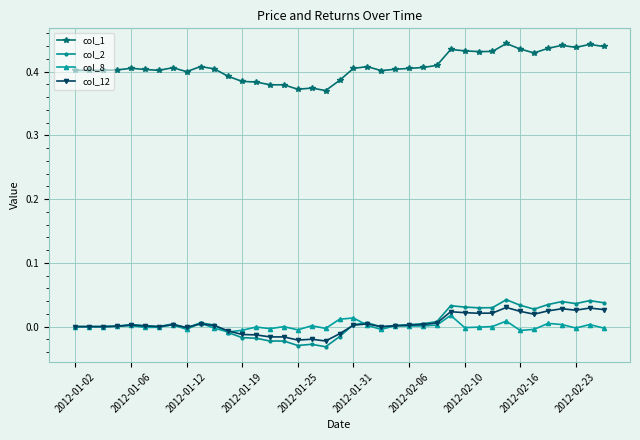

Which series has the largest total across all categories?

col_1